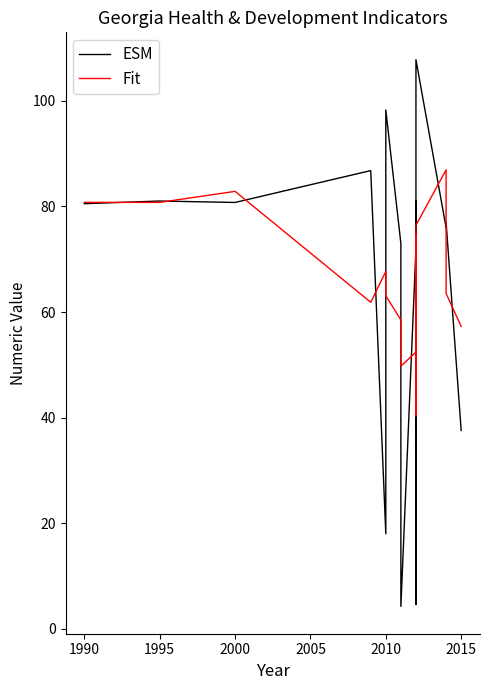

What is the label of the 12th point from the right?

2010